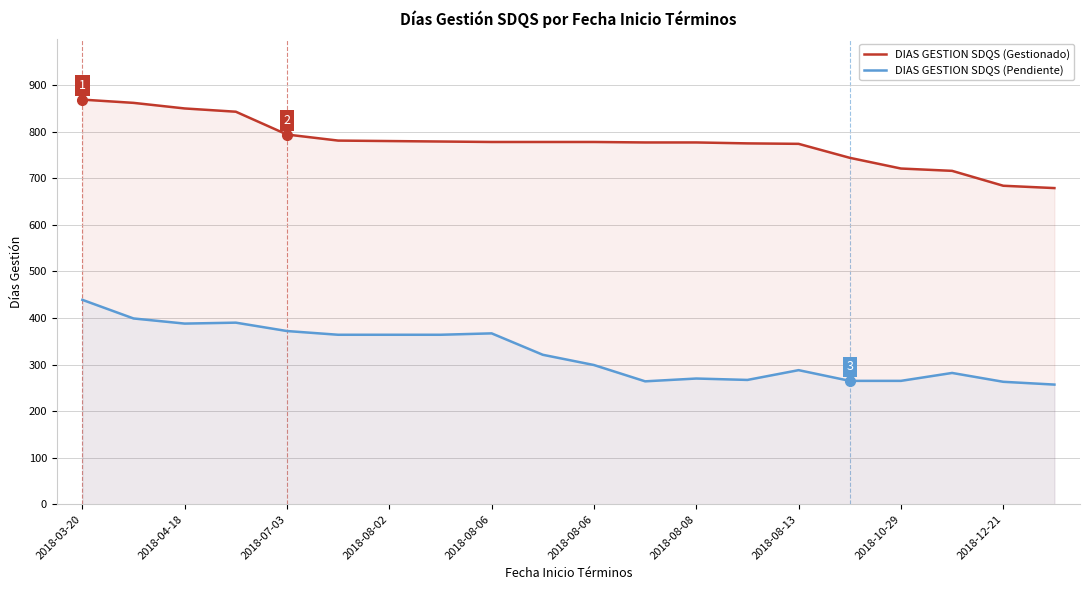

Which series has the largest range (max minus min)?

DIAS GESTION SDQS (Gestionado)